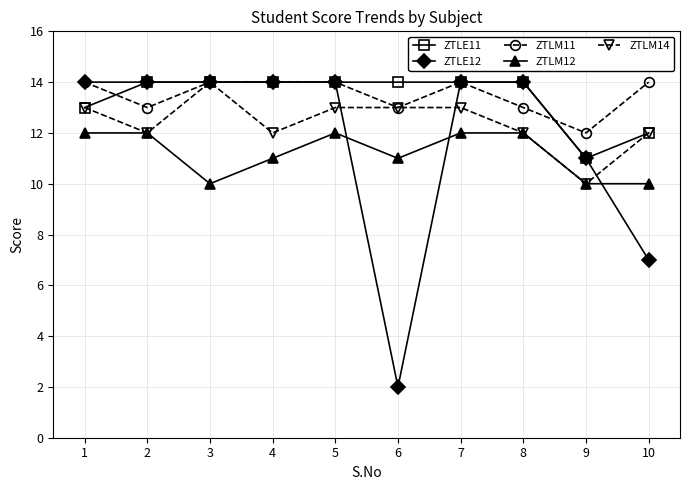

At which label does ZTLM14 reach its minimum?

9